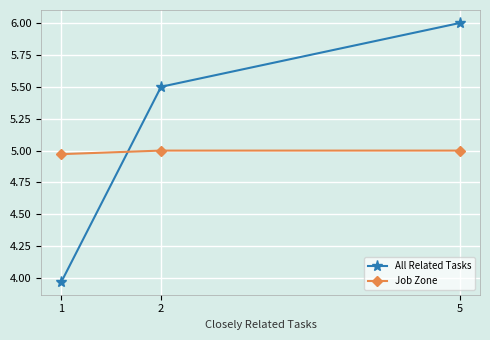

At how many categories does at least one series exceed 5?

2